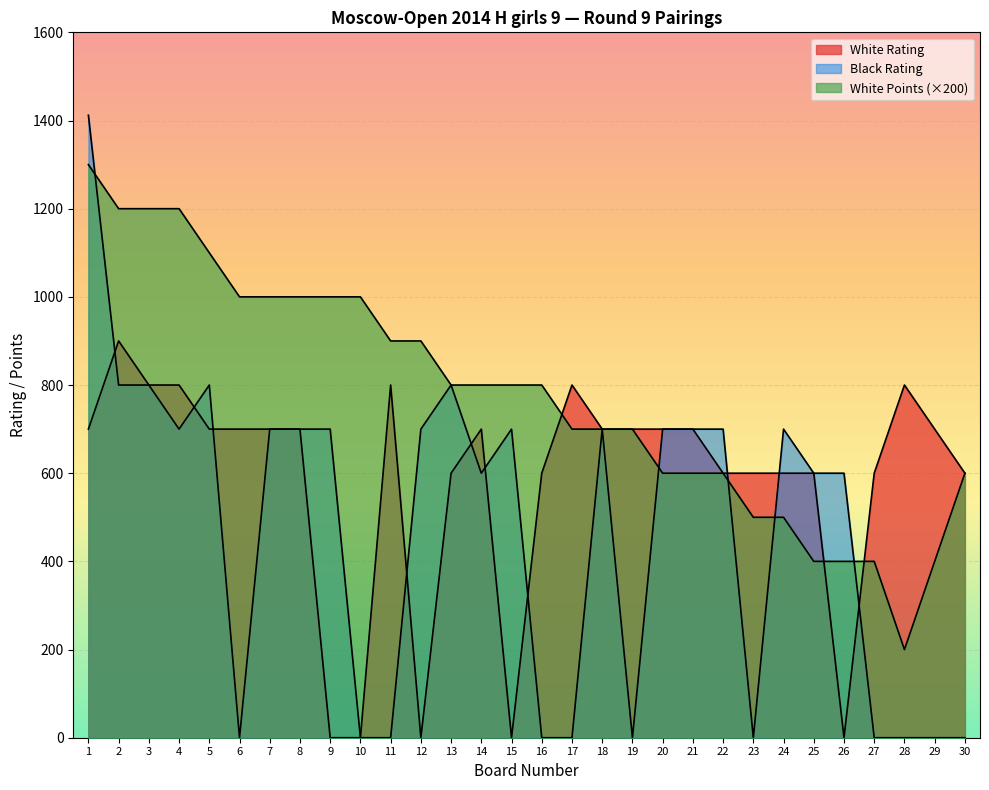

Is the value of White Rating at 24 greater than the value of White Points at 23?

Yes